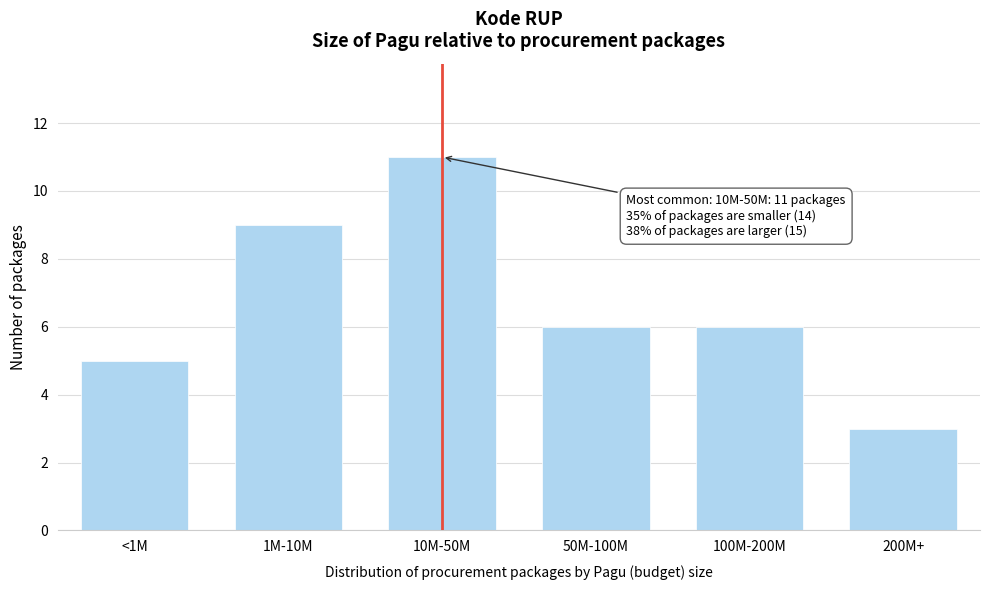

Reading left to right, list all the values displayed in this chart.

5	9	11	6	6	3